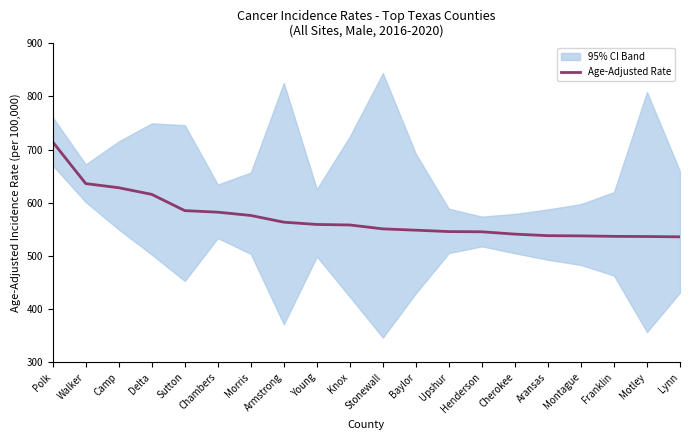

Approximately how many times larger is the value at Walker compared to Baylor?

1.2